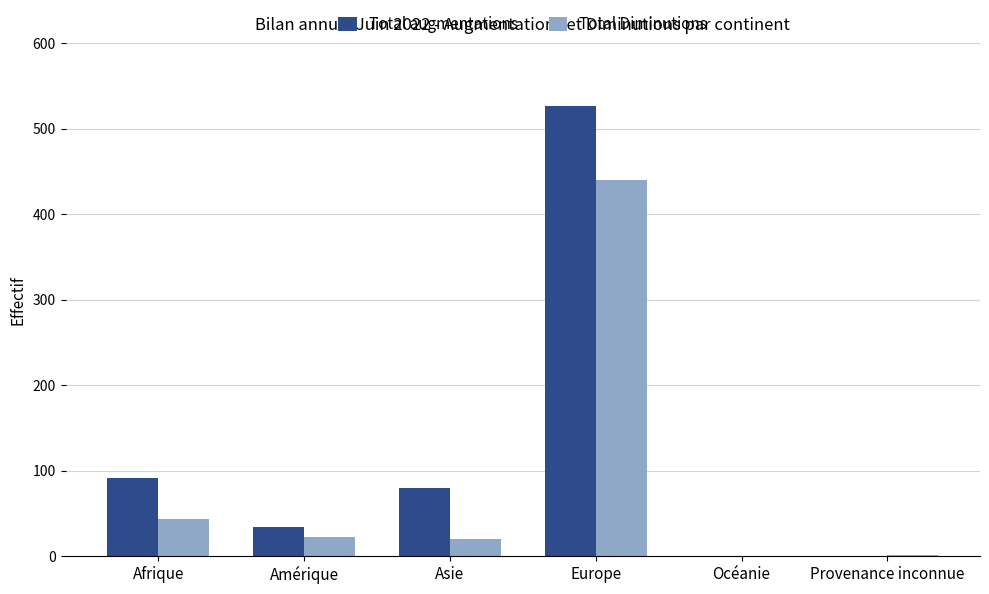

The value of Total Diminutions at Europe is 440. True or false?

True